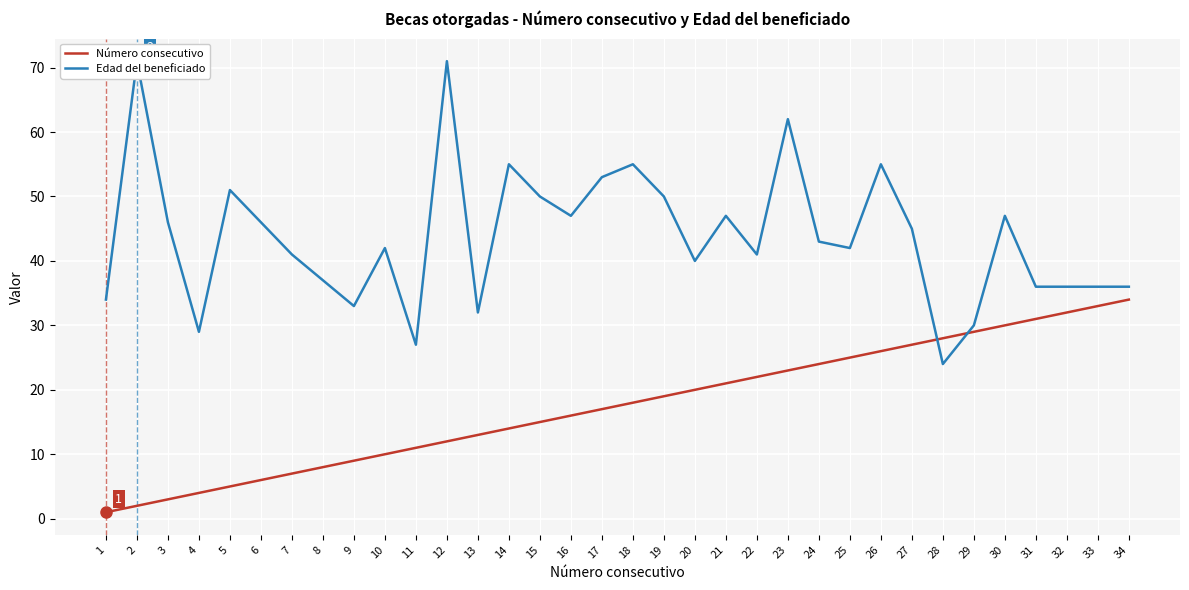

At which label is Número consecutivo closest to 17?

17